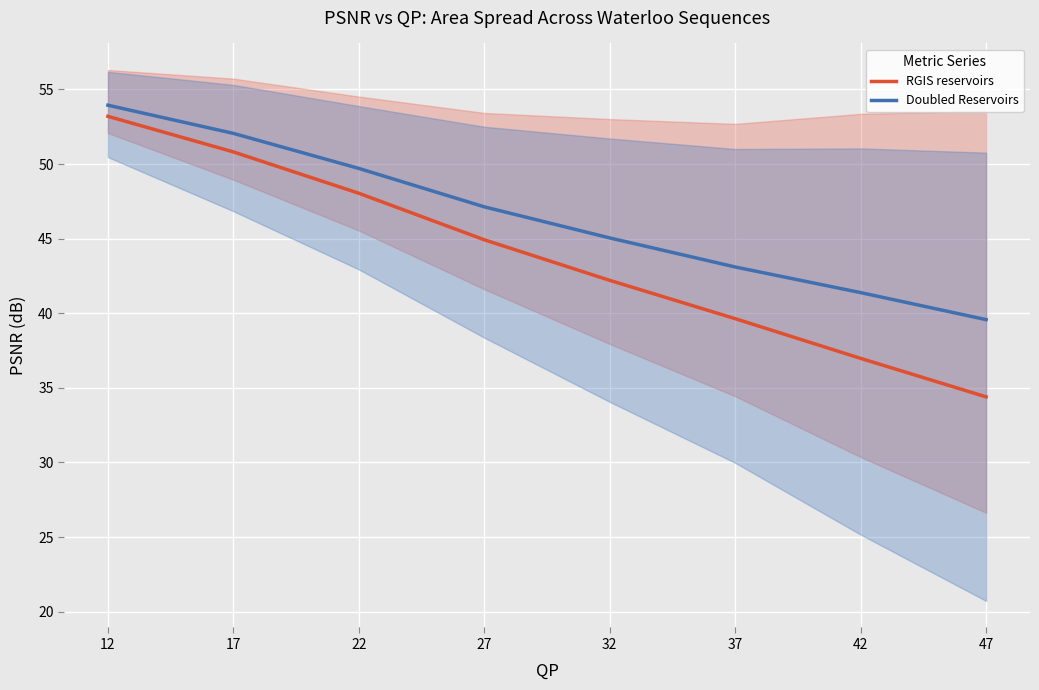

Does the chart display data point markers on the line(s)?

No